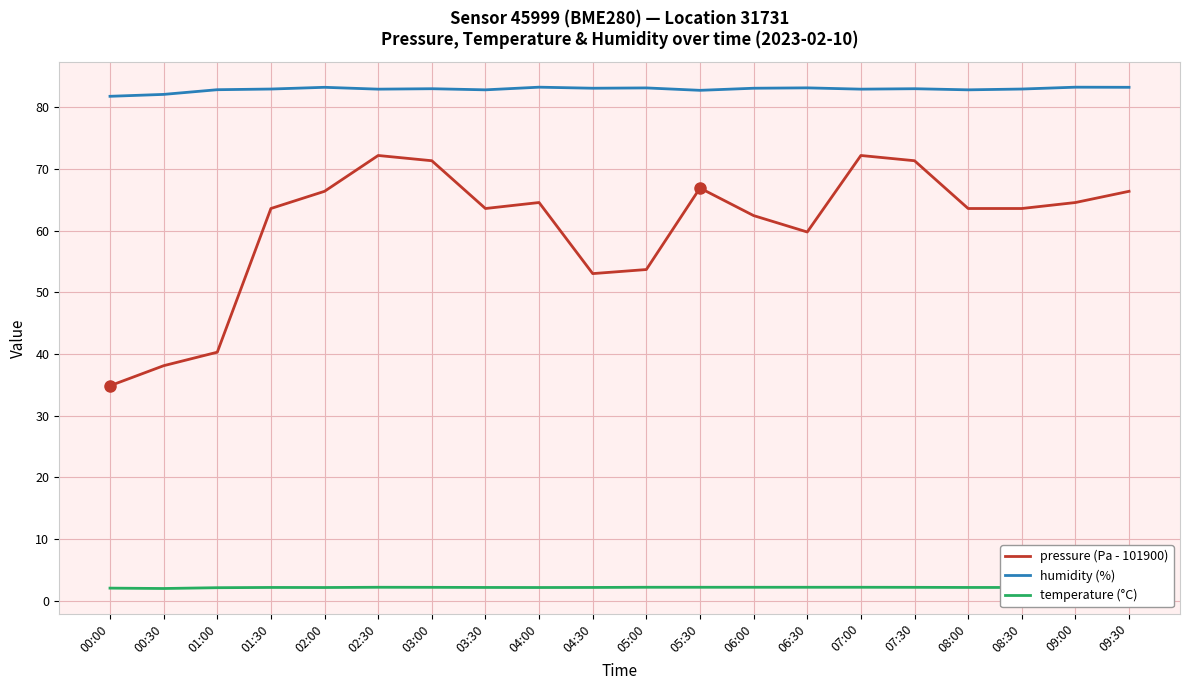

What is the difference between the second highest and minimum values in the temperature (°C) series?

0.2